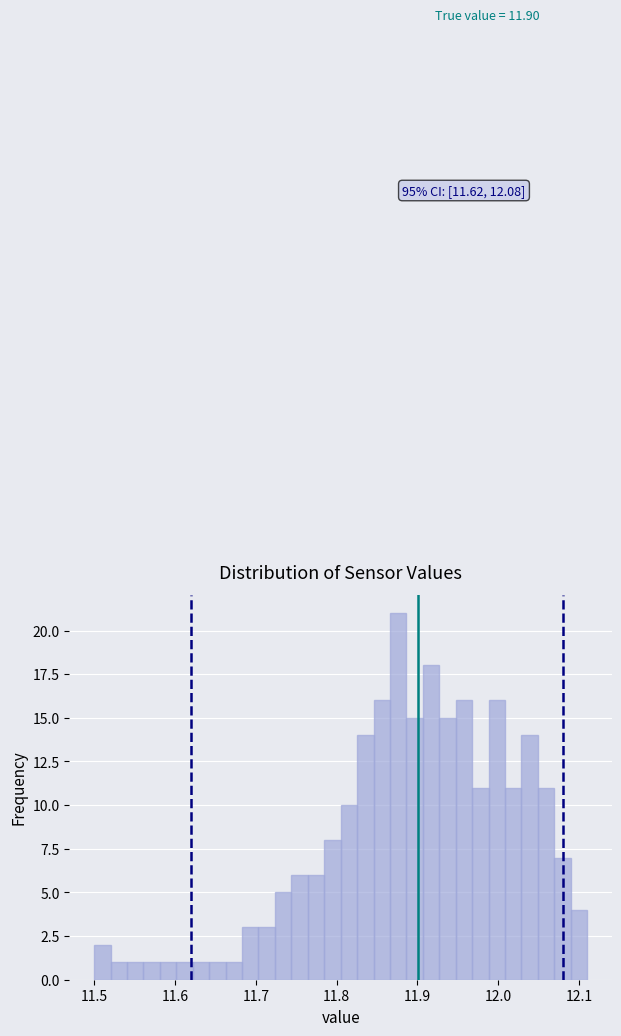

Read against the x-axis, roughly where is the centre of the tallest bar?

11.88